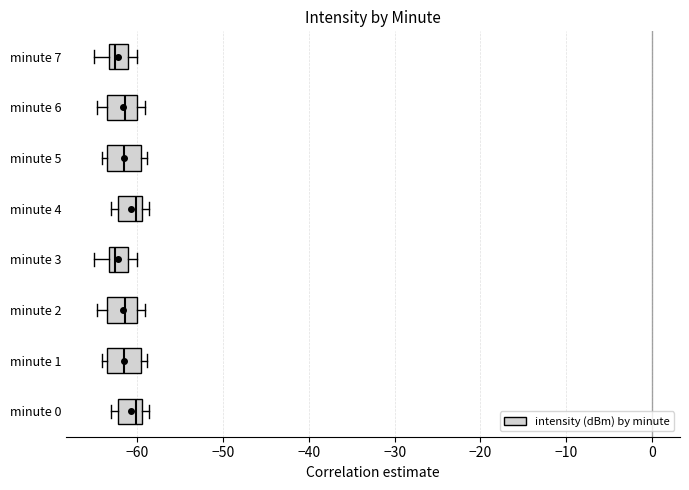

Reading bottom to top, read every box against the x-axis: the position of its median line, the range the box covers, and the ends of its whiskers. The values are not printed on the chart, so give them approximately, as read against the axis.

minute 0: median -60, box -62 to -59, whiskers -63 to -59 (just right of the box's right edge)
minute 1: median -62, box -64 to -60, whiskers -64 (just left of the box's left edge) to -59
minute 2: median -61, box -64 to -60, whiskers -65 to -59
minute 3: median -63 (just right of the box's left edge), box -63 to -61, whiskers -65 to -60
minute 4: median -60, box -62 to -59, whiskers -63 to -59 (just right of the box's right edge)
minute 5: median -62, box -64 to -60, whiskers -64 (just left of the box's left edge) to -59
minute 6: median -61, box -64 to -60, whiskers -65 to -59
minute 7: median -63 (just right of the box's left edge), box -63 to -61, whiskers -65 to -60